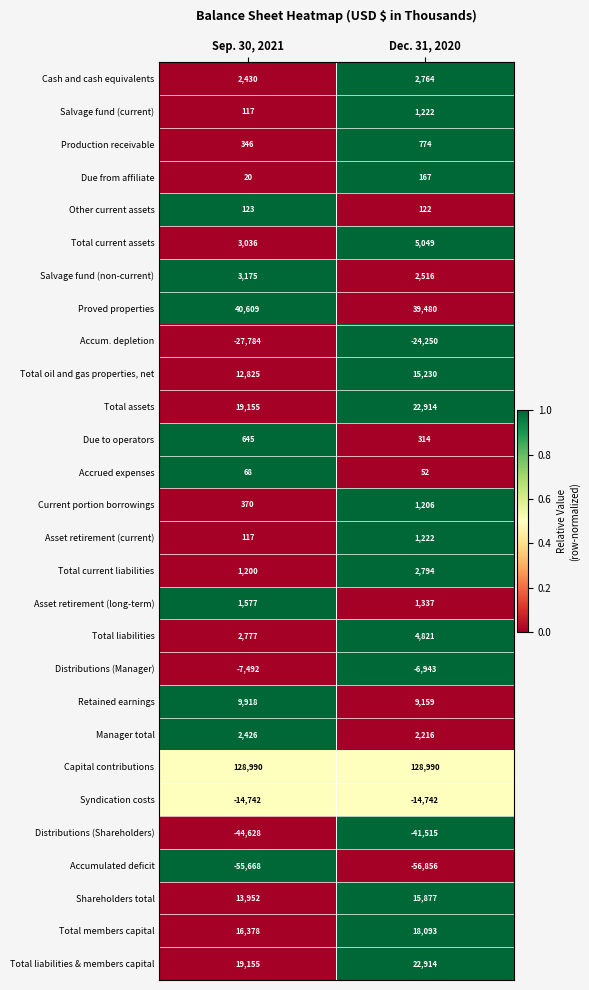

Which series has the largest total across all categories?

Capital contributions